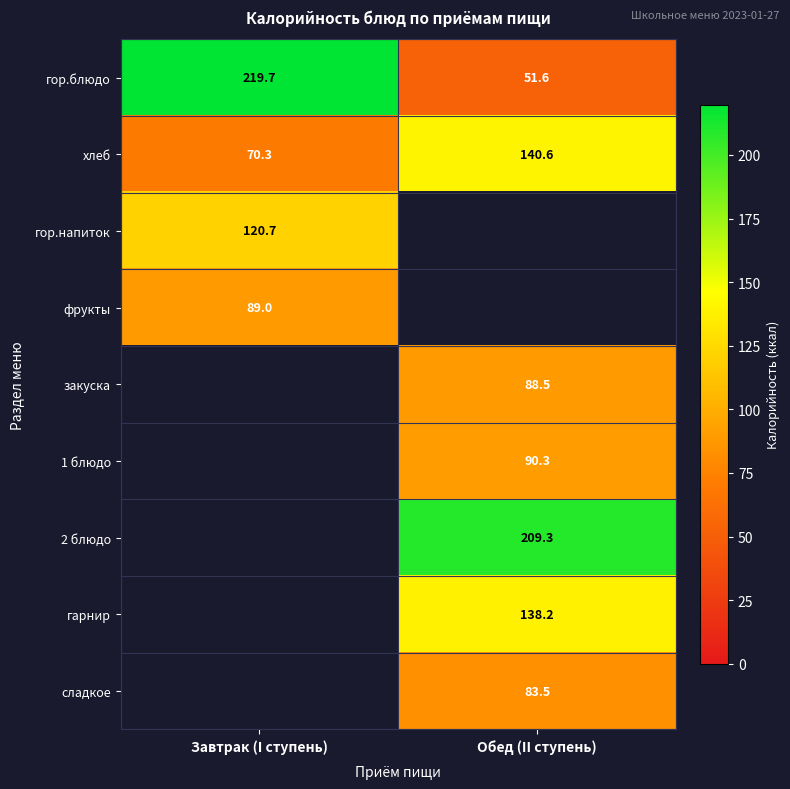

At which label does гор.блюдо first exceed 219?

Завтрак (I ступень)